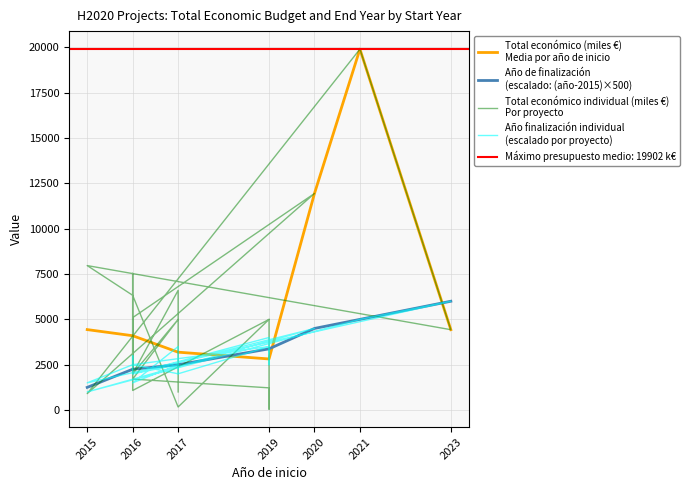

List the series in order of their overall mean, lowest first.

Año de finalización, Total económico